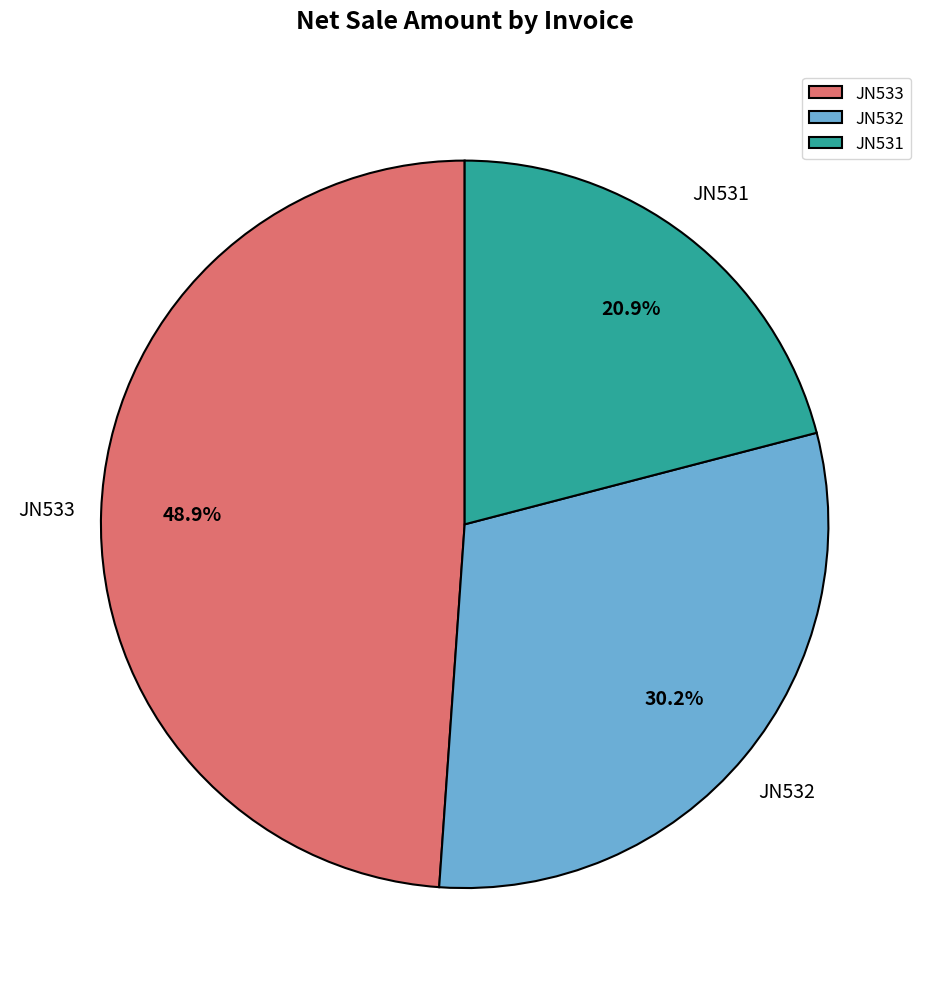

How many segments does this pie chart have?

3